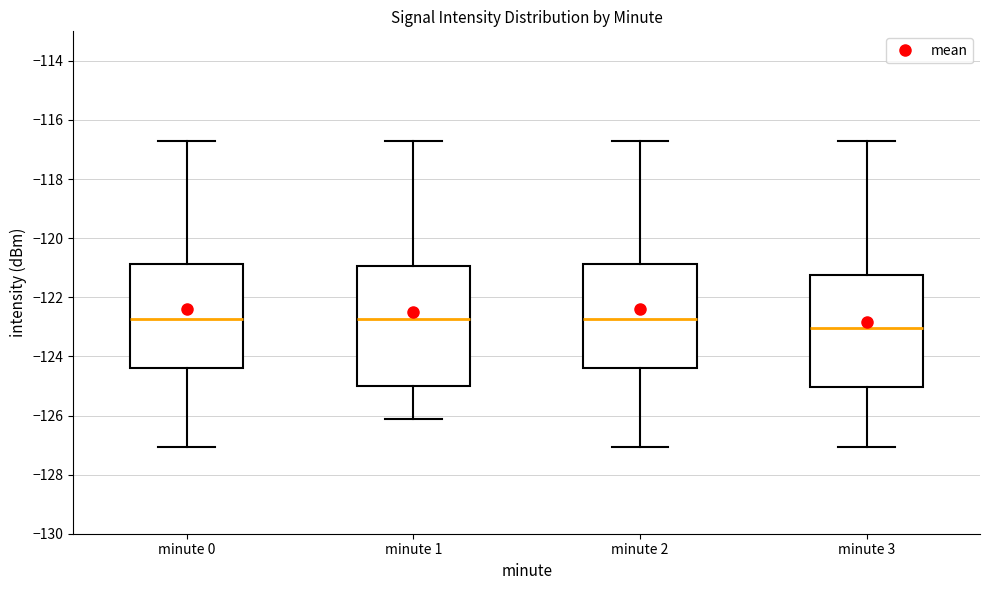

Comparing the boxes themselves (not the whiskers), which one is the tallest?

minute 1